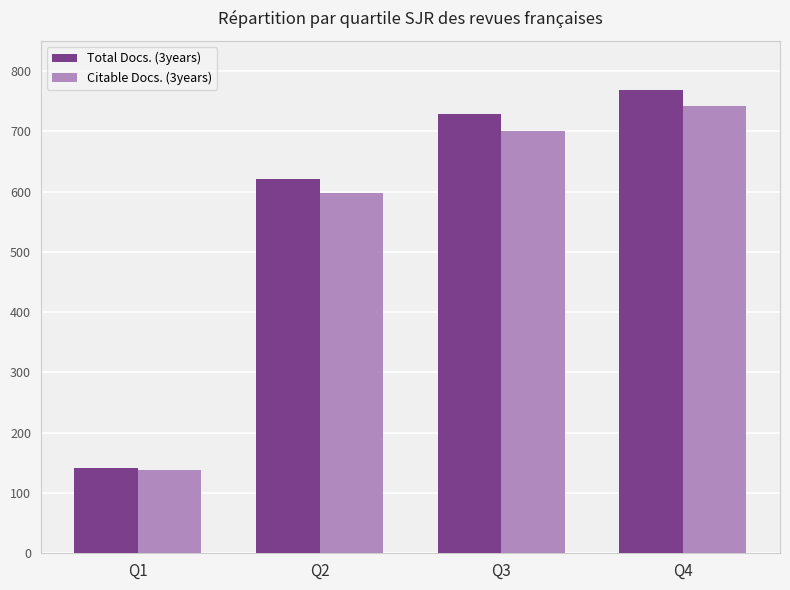

Reading right to left, what are all the values shown in this chart?

Total Docs. (3years): Q4=769	Q3=729	Q2=620	Q1=142
Citable Docs. (3years): Q4=742	Q3=701	Q2=597	Q1=138